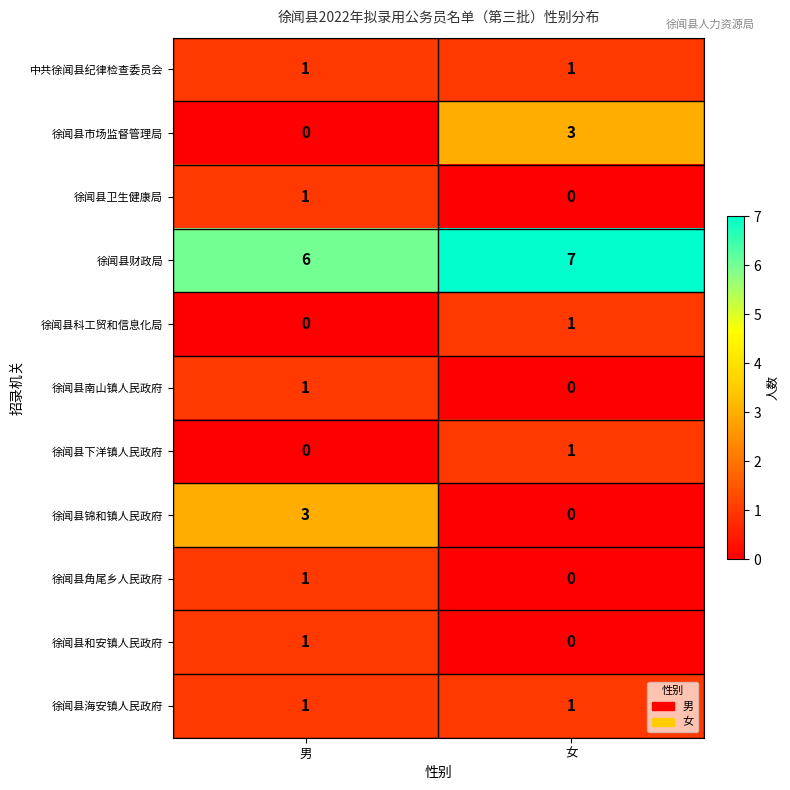

At how many categories does at least one series exceed 0?

2